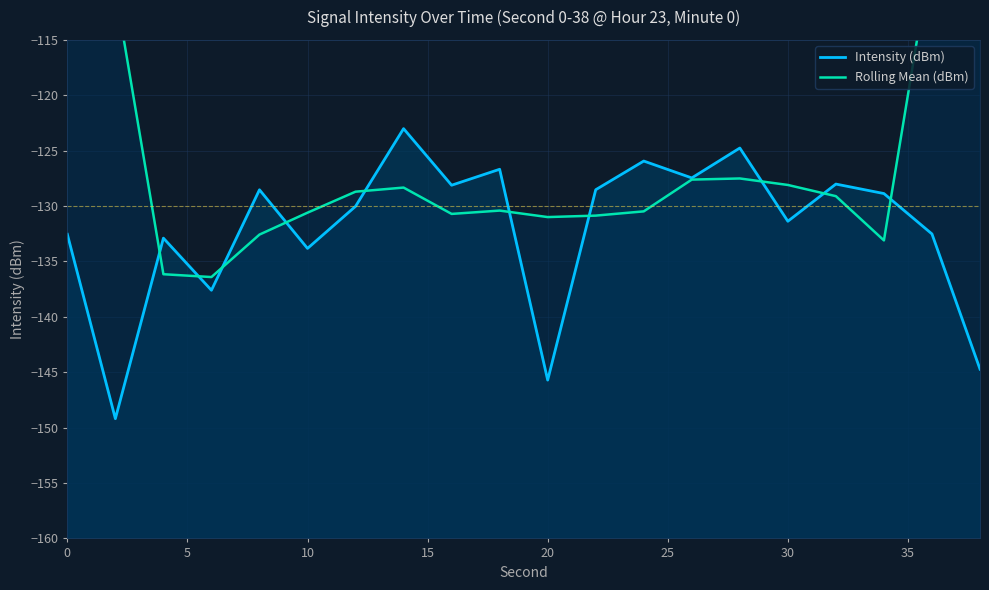

What is the sum of all Rolling Mean (dBm) values?

-2473.1